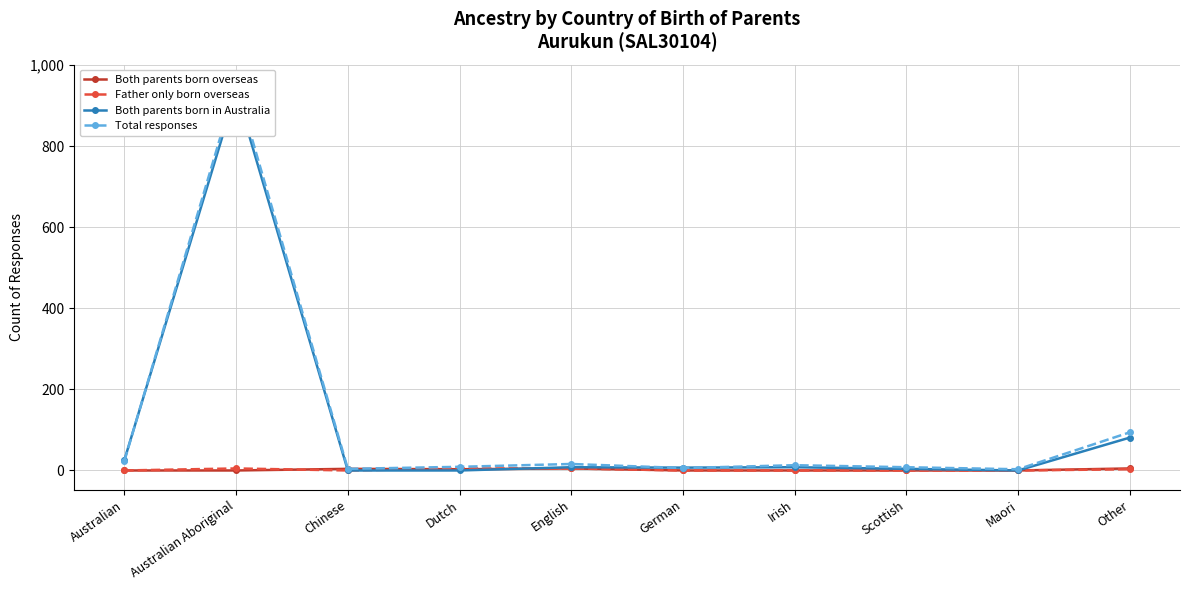

Which series changed the most between Australian and English?

Both parents born in Australia